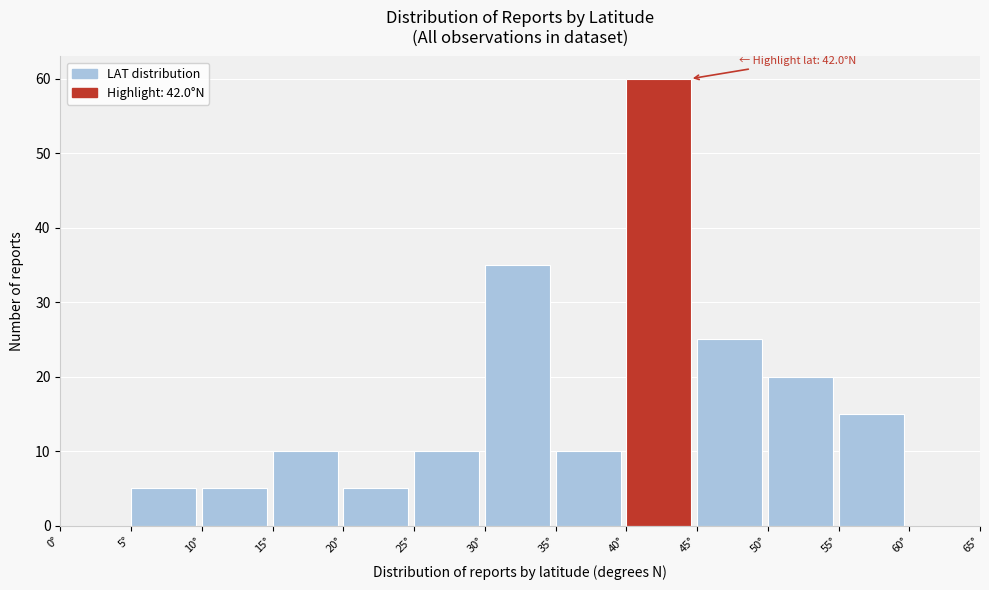

Which range on the x-axis has the tallest bar?

40 to 45